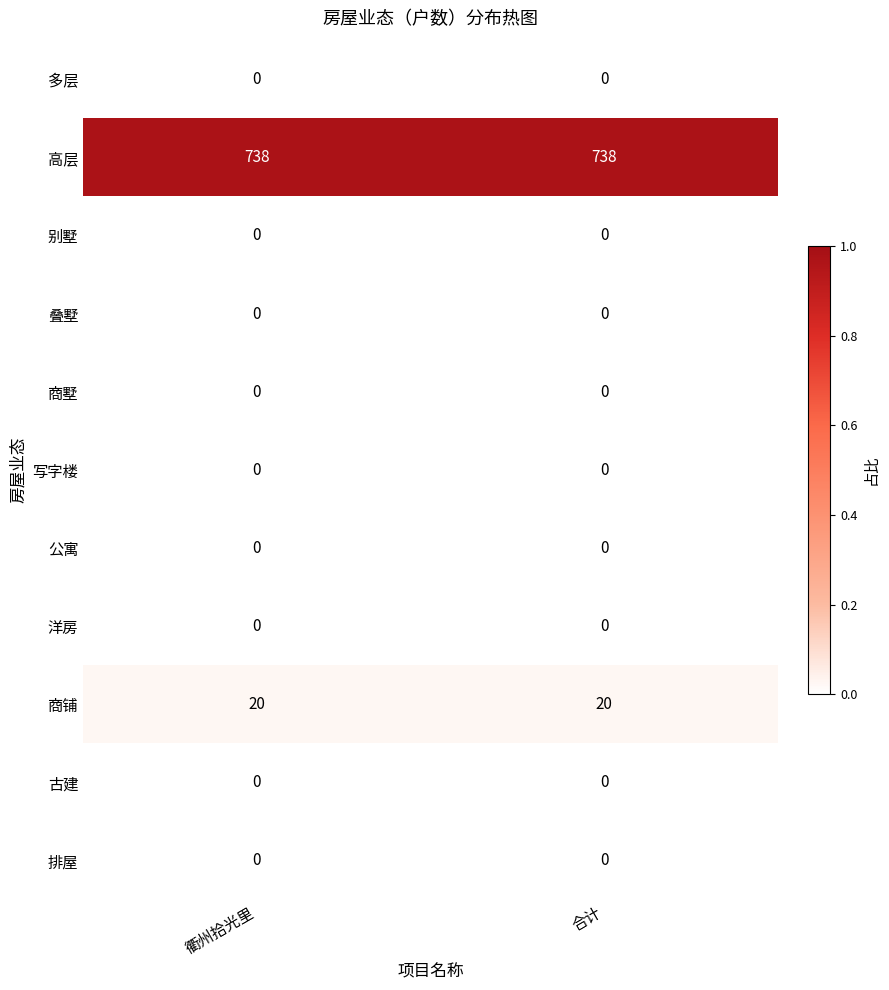

Is it true that 排屋 equals 0 at 合计?

True